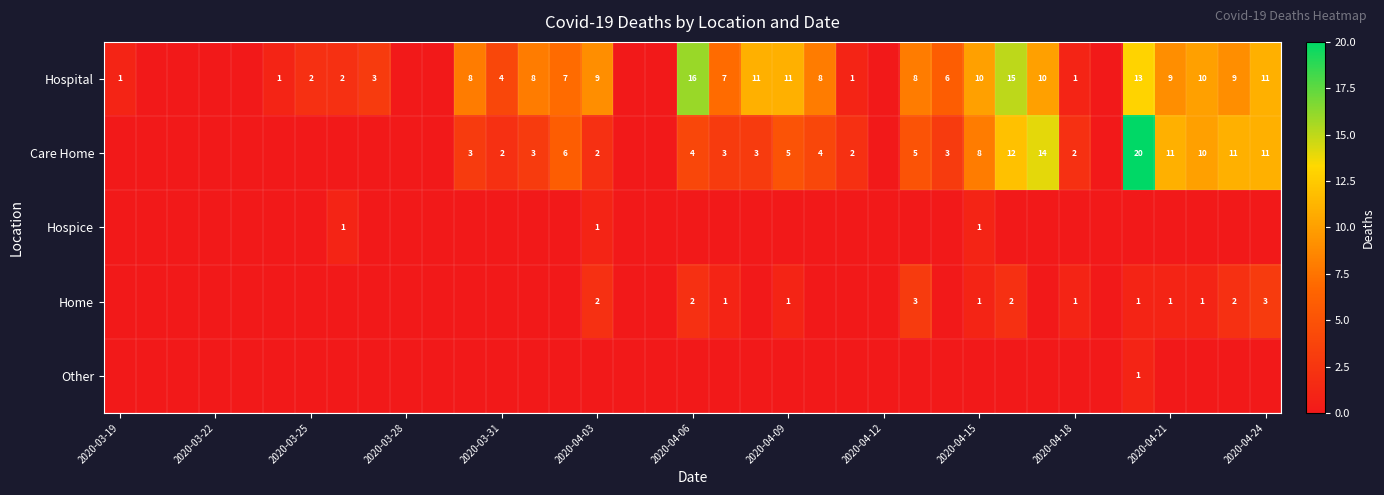

What is the difference between the maximum and minimum values in the Care Home series?

20